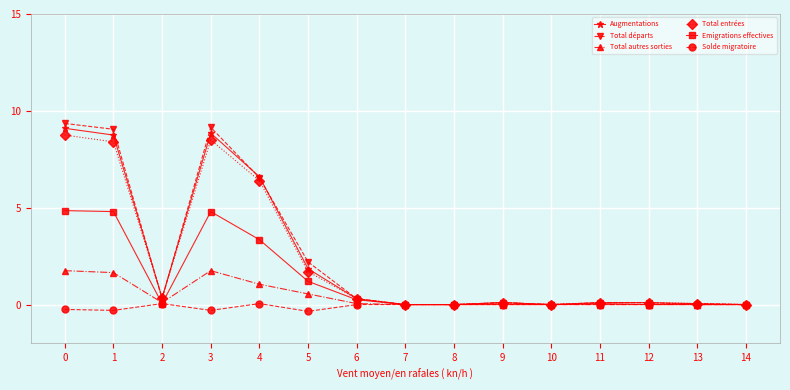

How many categories are shown in the chart?

15